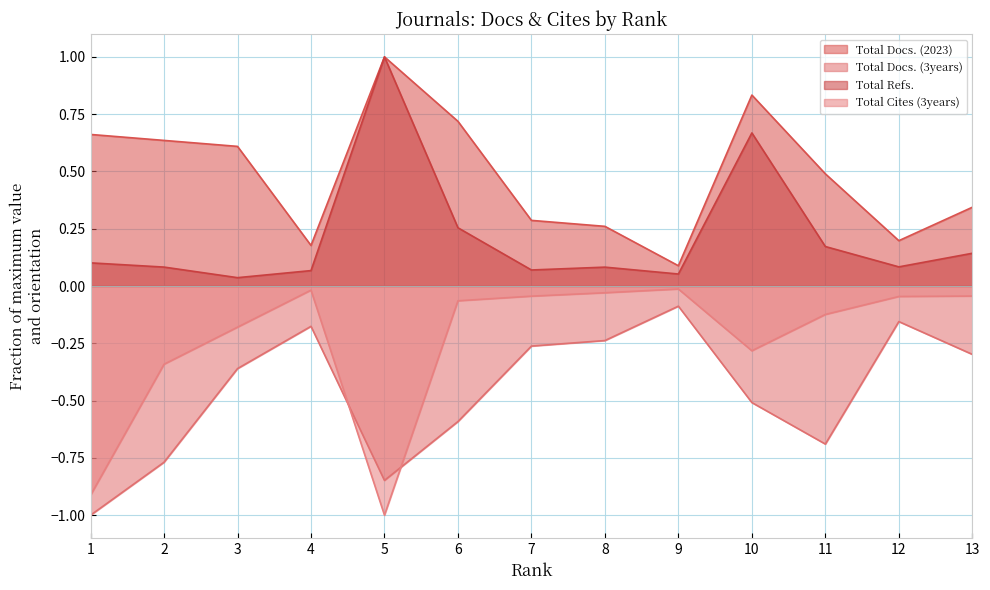

What is the total value across all series at 13?

0.1